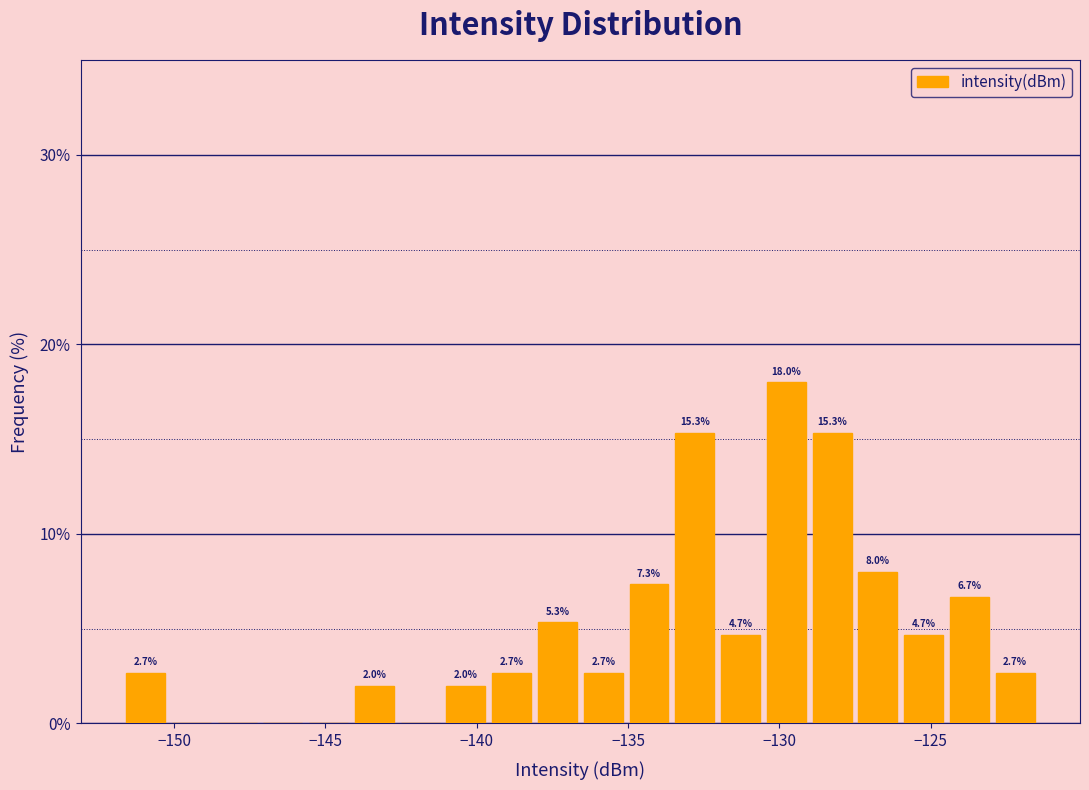

Around what value on the x-axis is the tallest bar? Give the approximate position of its centre, as read against the axis.

-130.0